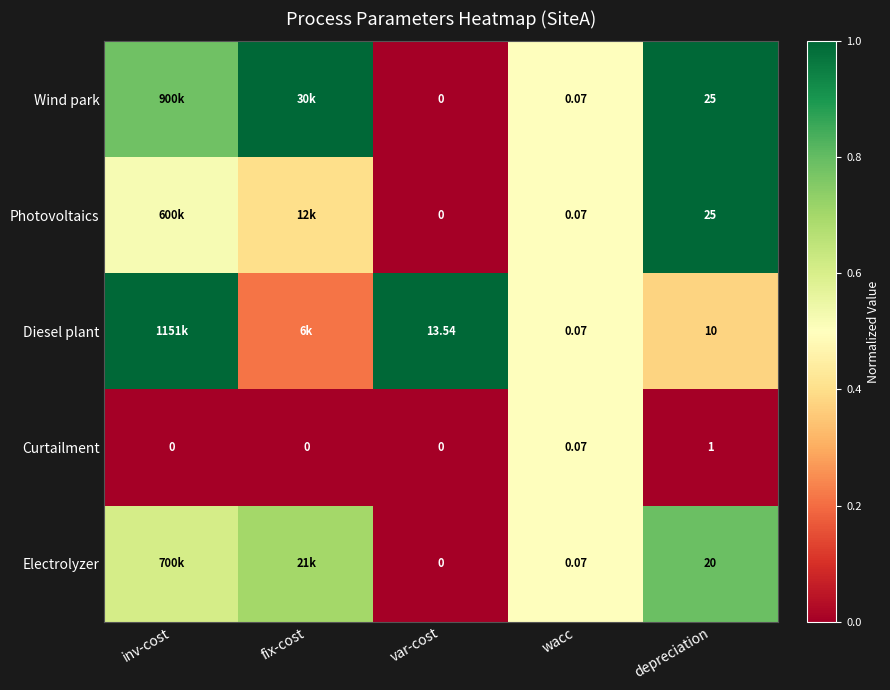

How many values in Curtailment are above zero?

2